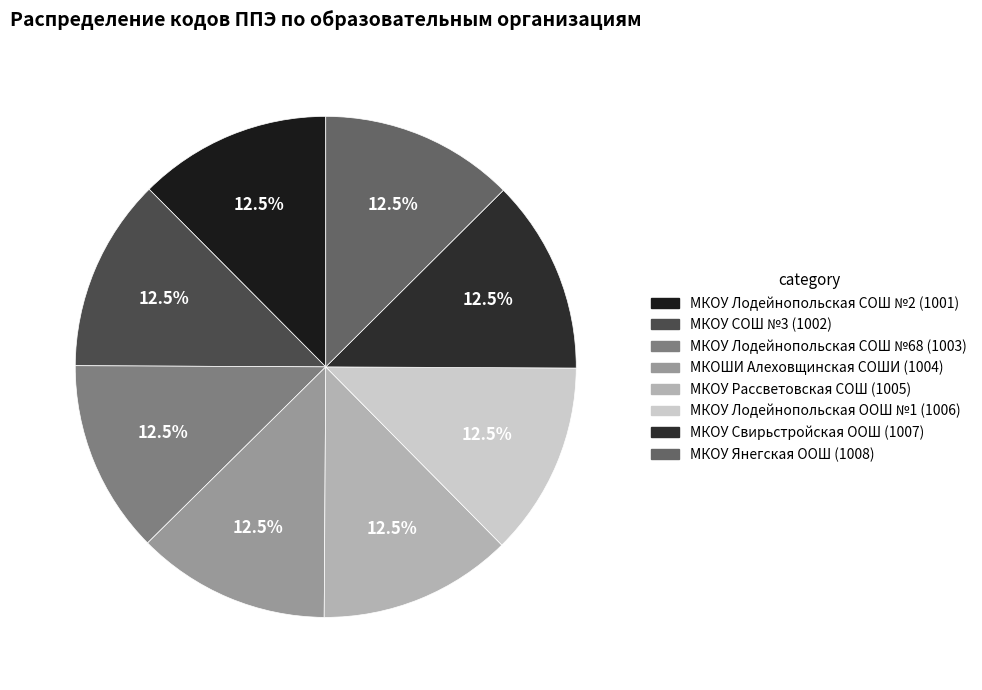

Does any single category account for the majority?

No